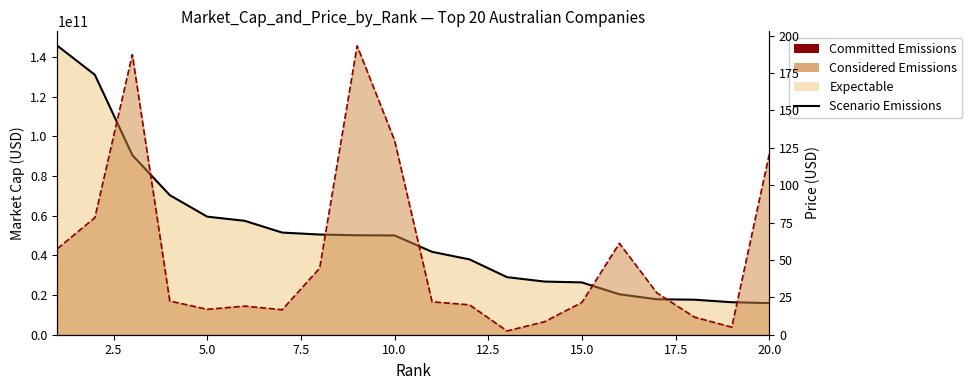

Is the value of price (USD) line at 7.5 greater than the value of Scenario Emissions at 17.5?

No